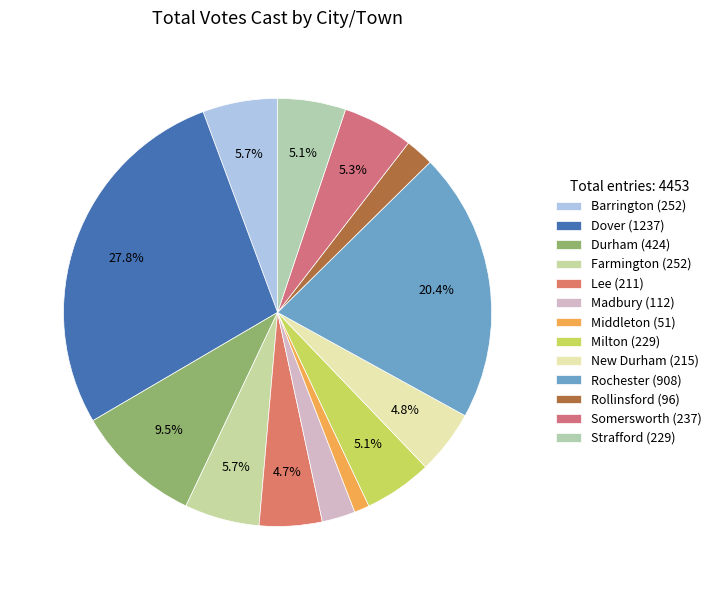

What percentage is the Middleton slice, to the nearest percent?

1%